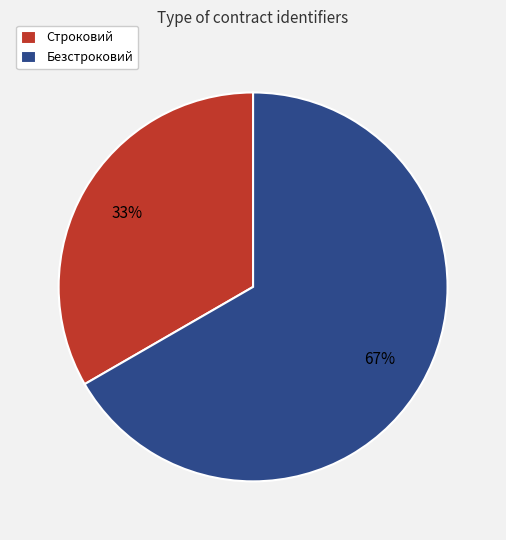

To the nearest percent, what portion does Строковий represent?

33%